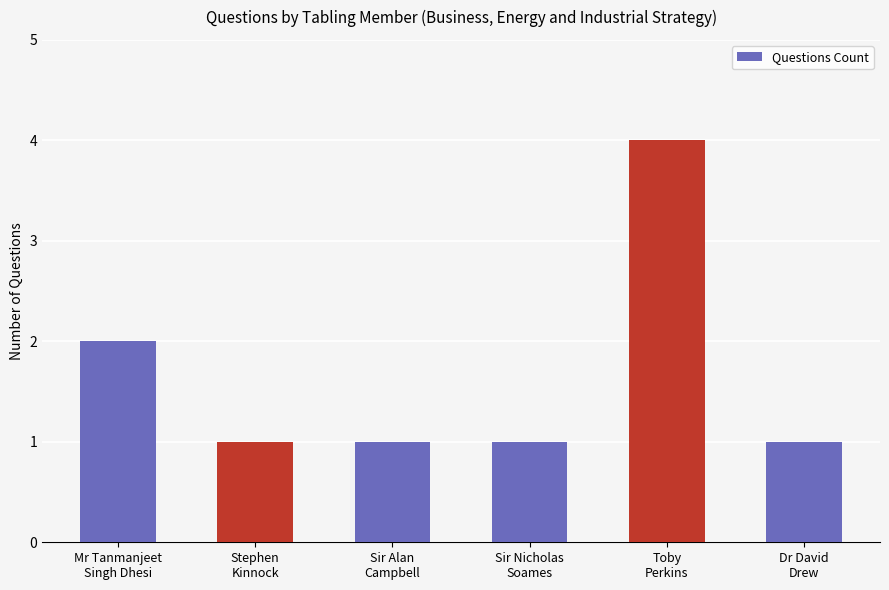

At which label is the value closest to 2?

Mr Tanmanjeet
Singh Dhesi